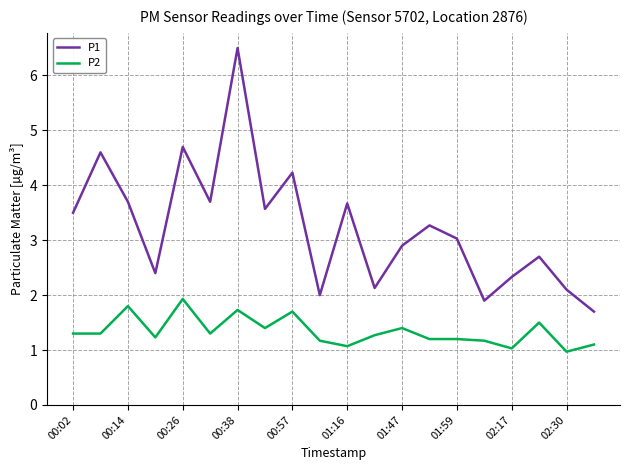

What is the difference between the maximum and minimum values in the P2 series?

1.0